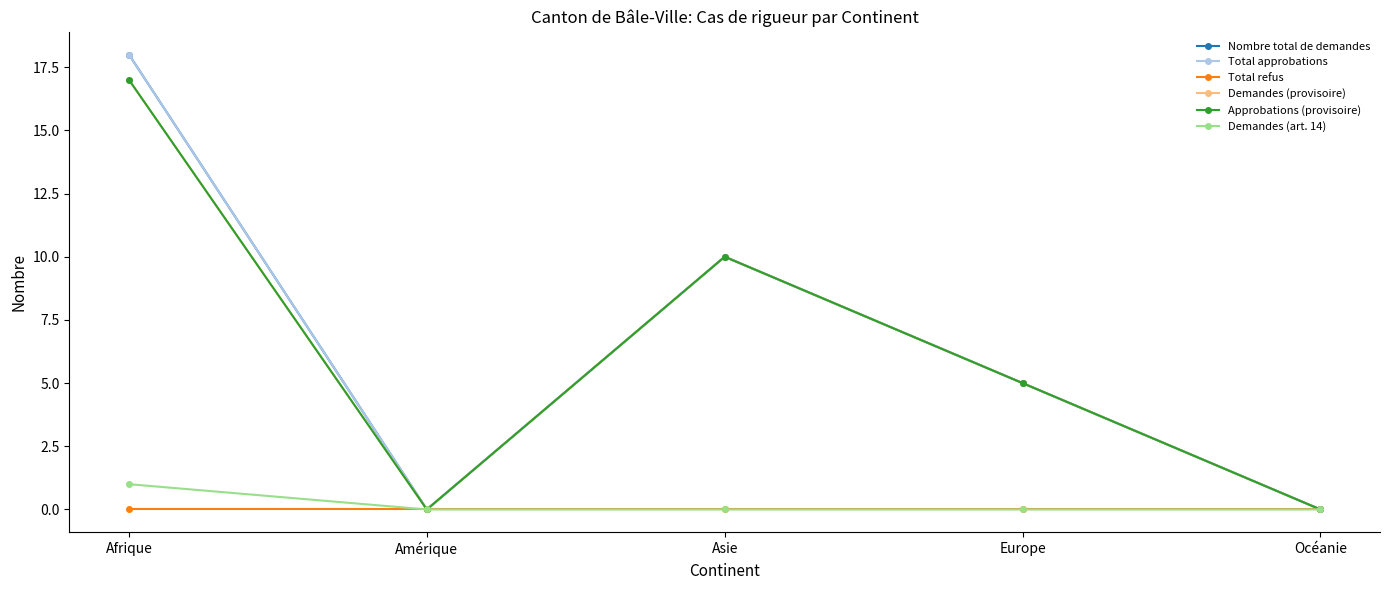

Does the chart have visible grid lines?

No